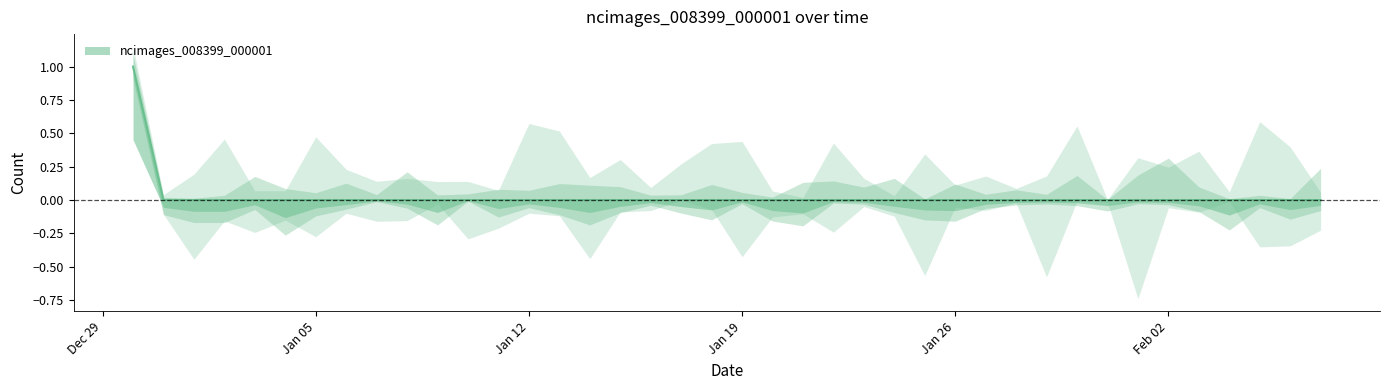

Count the values in the range 0 to 1.

40